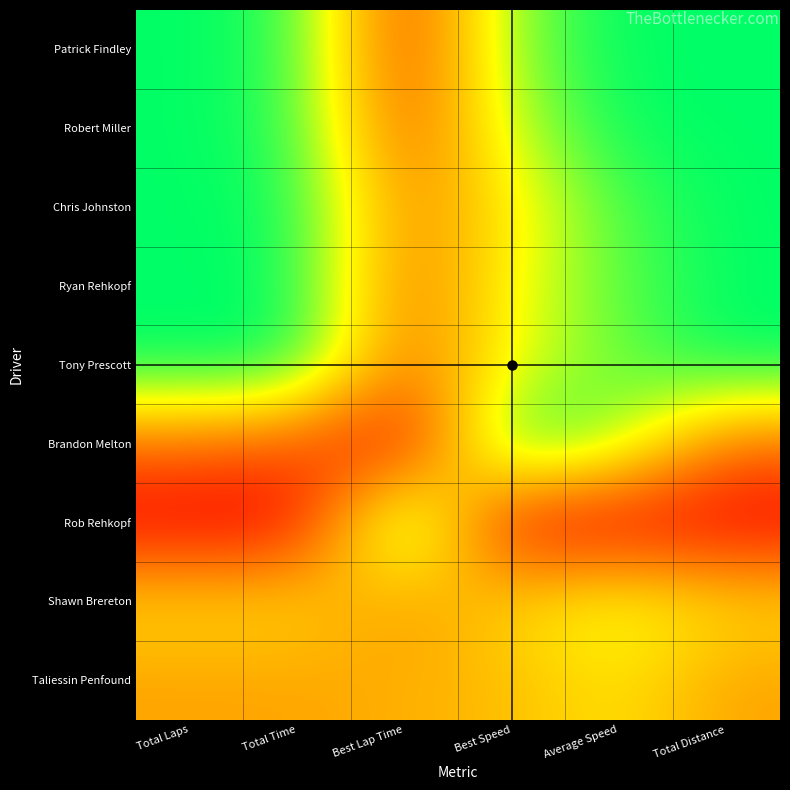

Which series has the widest spread of values?

Brandon Melton